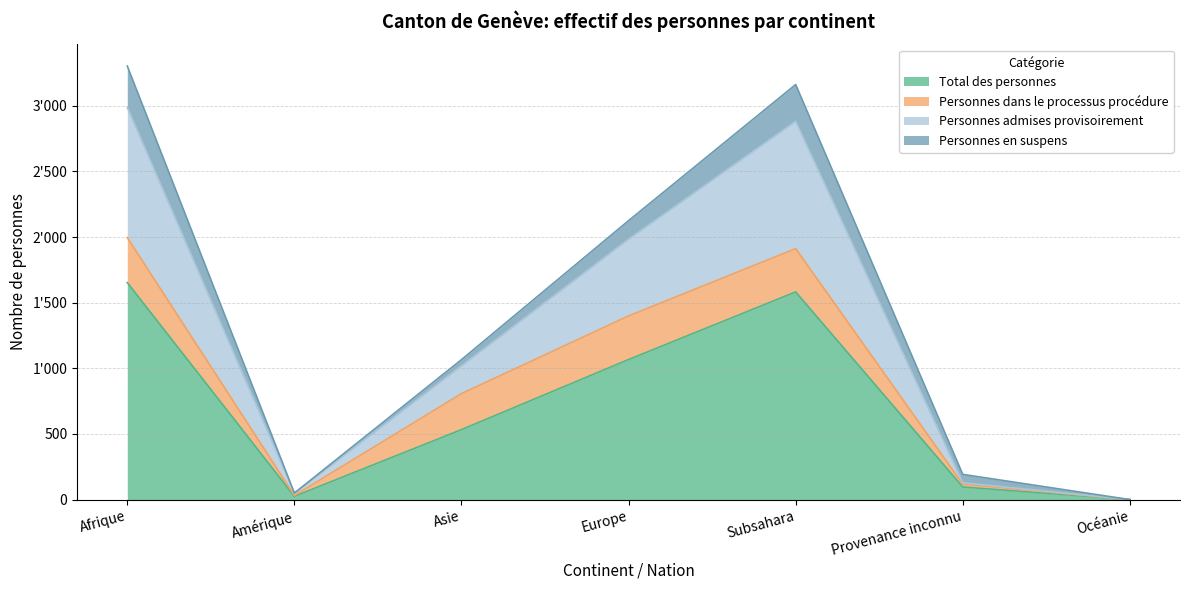

True or false: Personnes admises provisoirement and Total des personnes cross at least once.

False